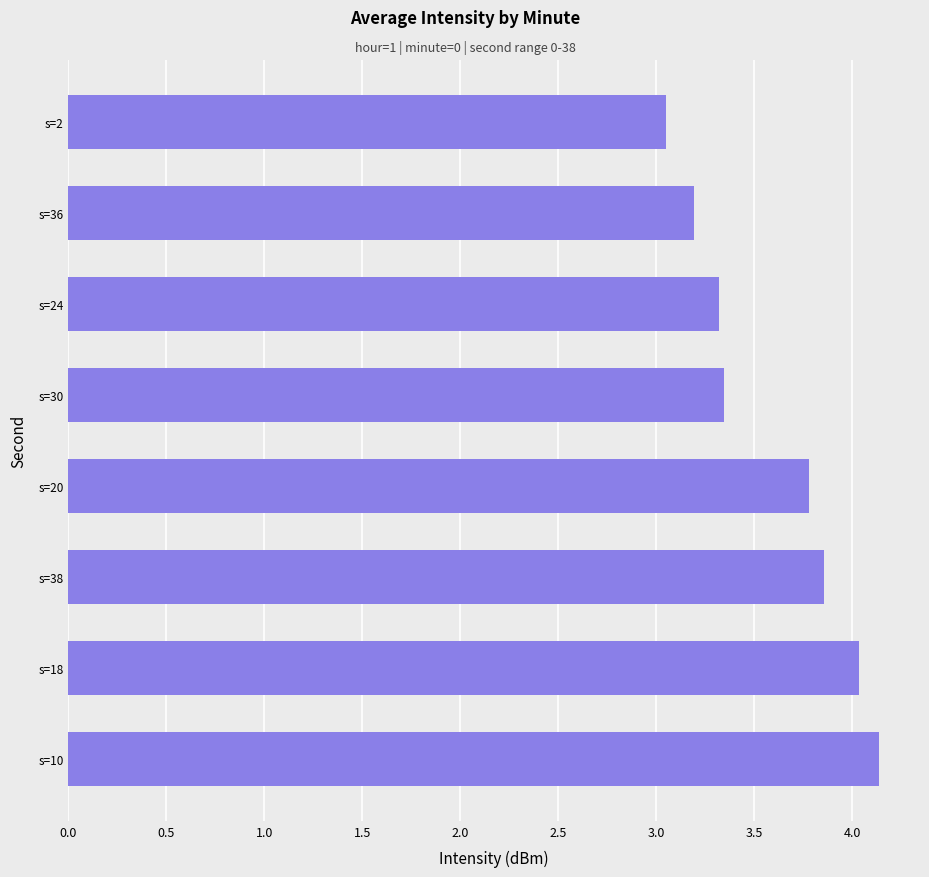

What is the approximate value at s=36?

3.2